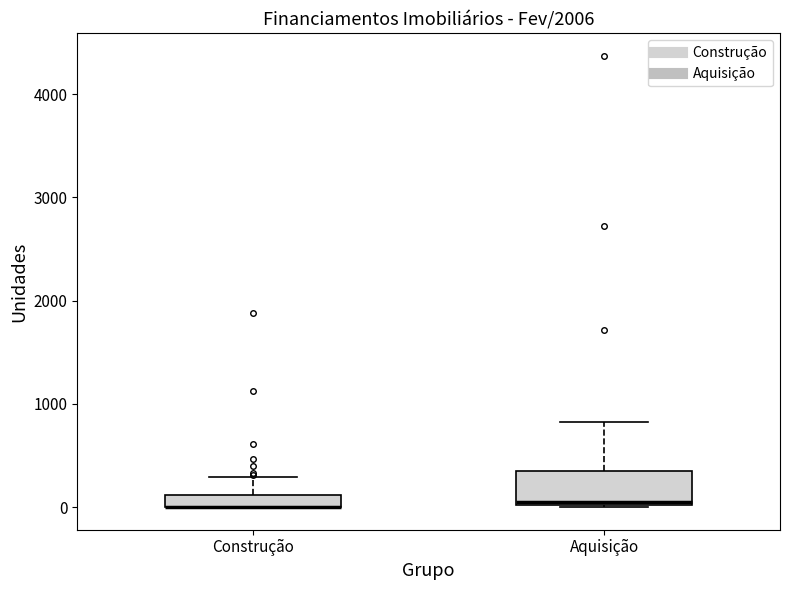

Where is the lower edge of the box for Aquisição on the y-axis? The values are not printed on the chart, so give them approximately, as read against the axis.

0